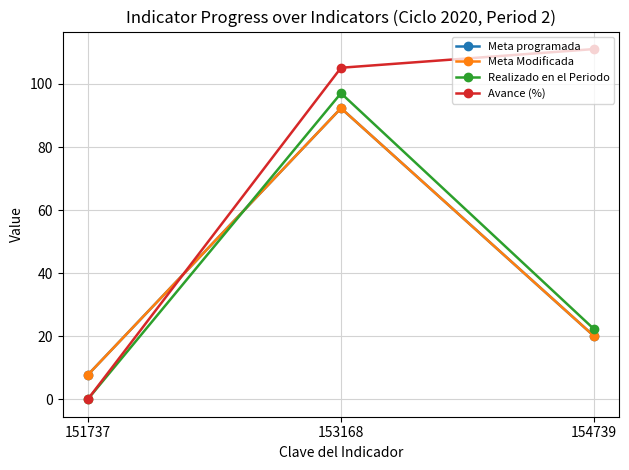

Is this an area chart (filled region under the line)?

No